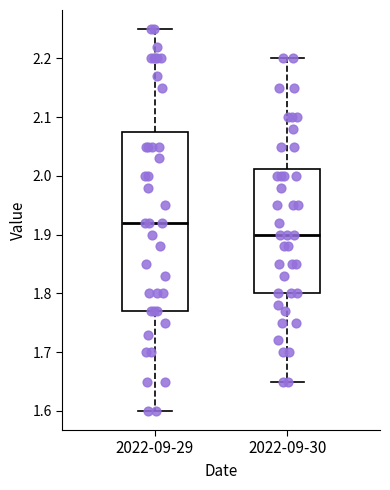

Which box has the lowest median line?

2022-09-30